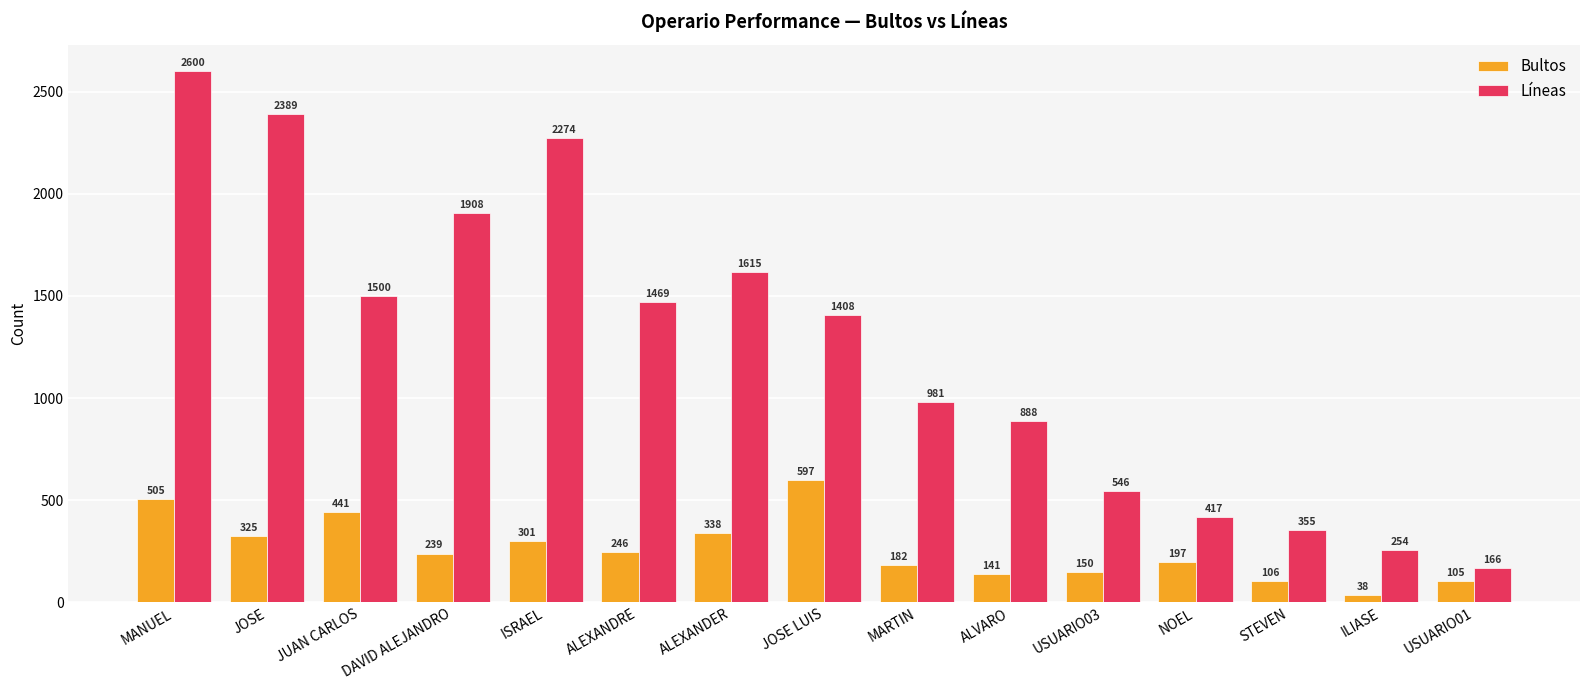

At which label does Bultos reach its minimum?

ILIASE